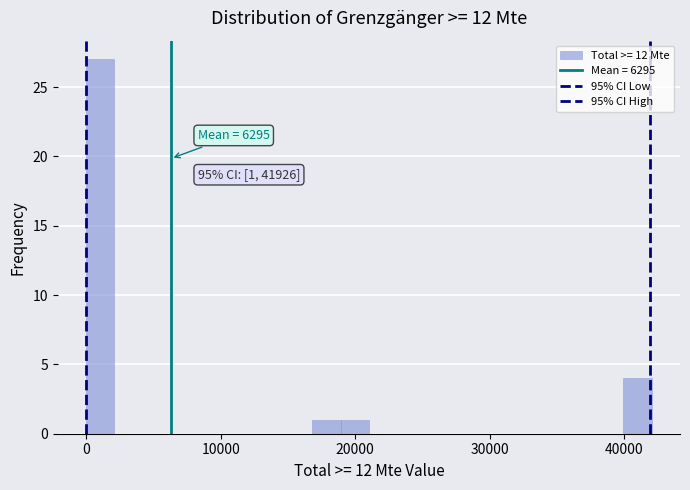

Around what value on the x-axis is the tallest bar? Give the approximate position of its centre, as read against the axis.

1000